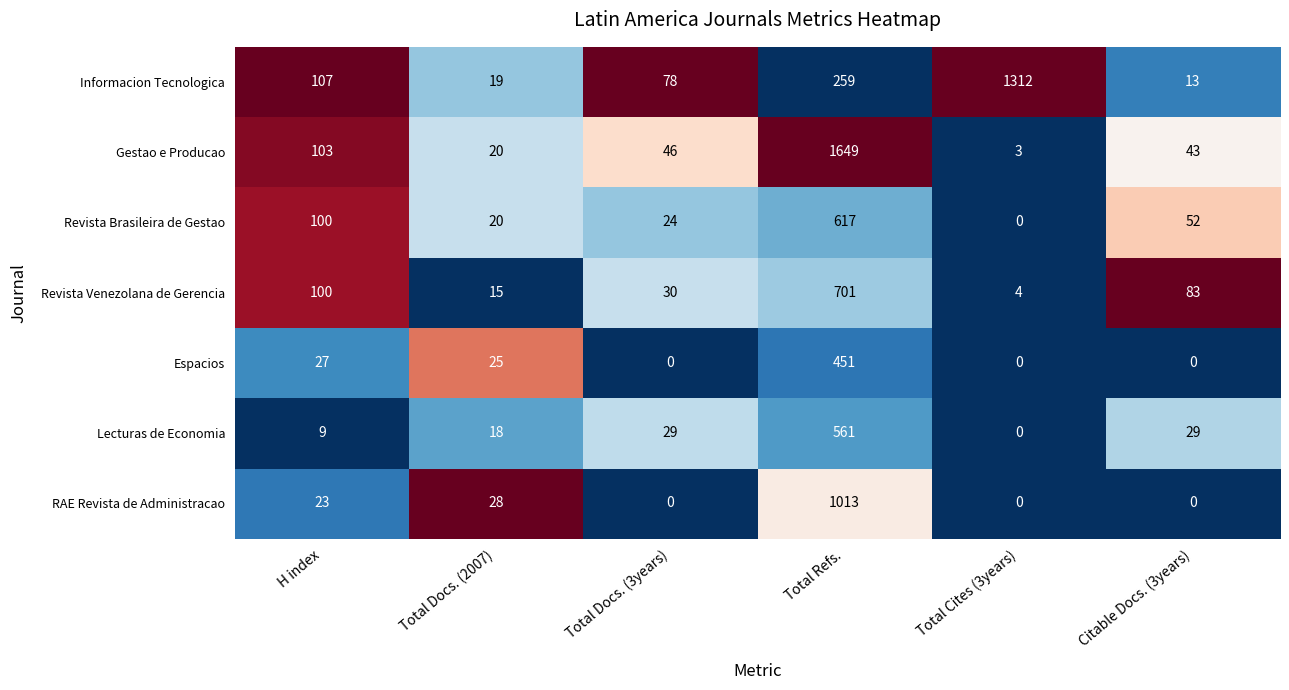

Count the number of data series in this chart.

7